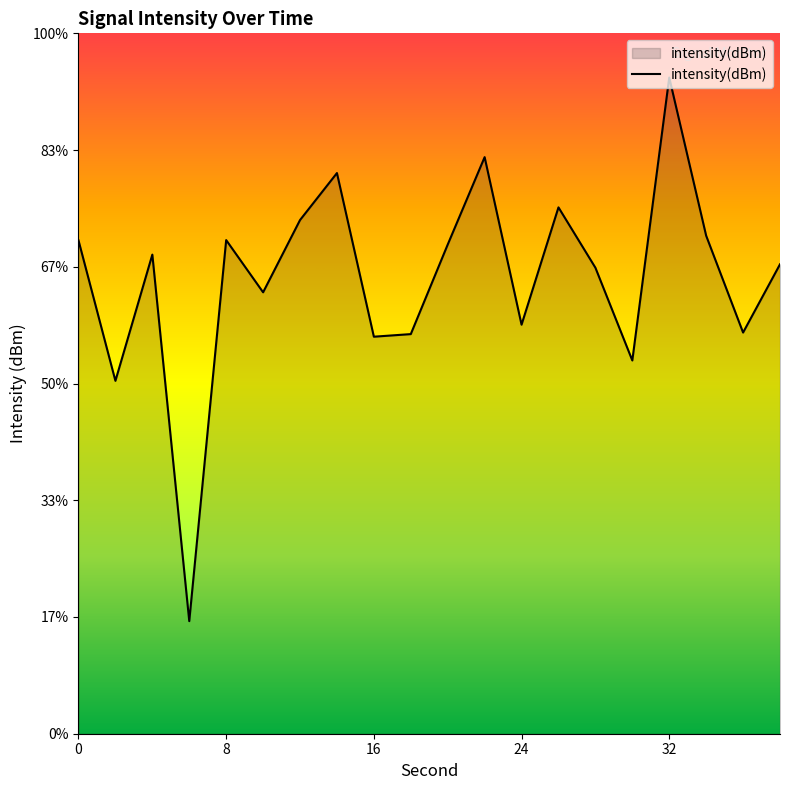

What is the value of the 11th point from the left?

-127.7